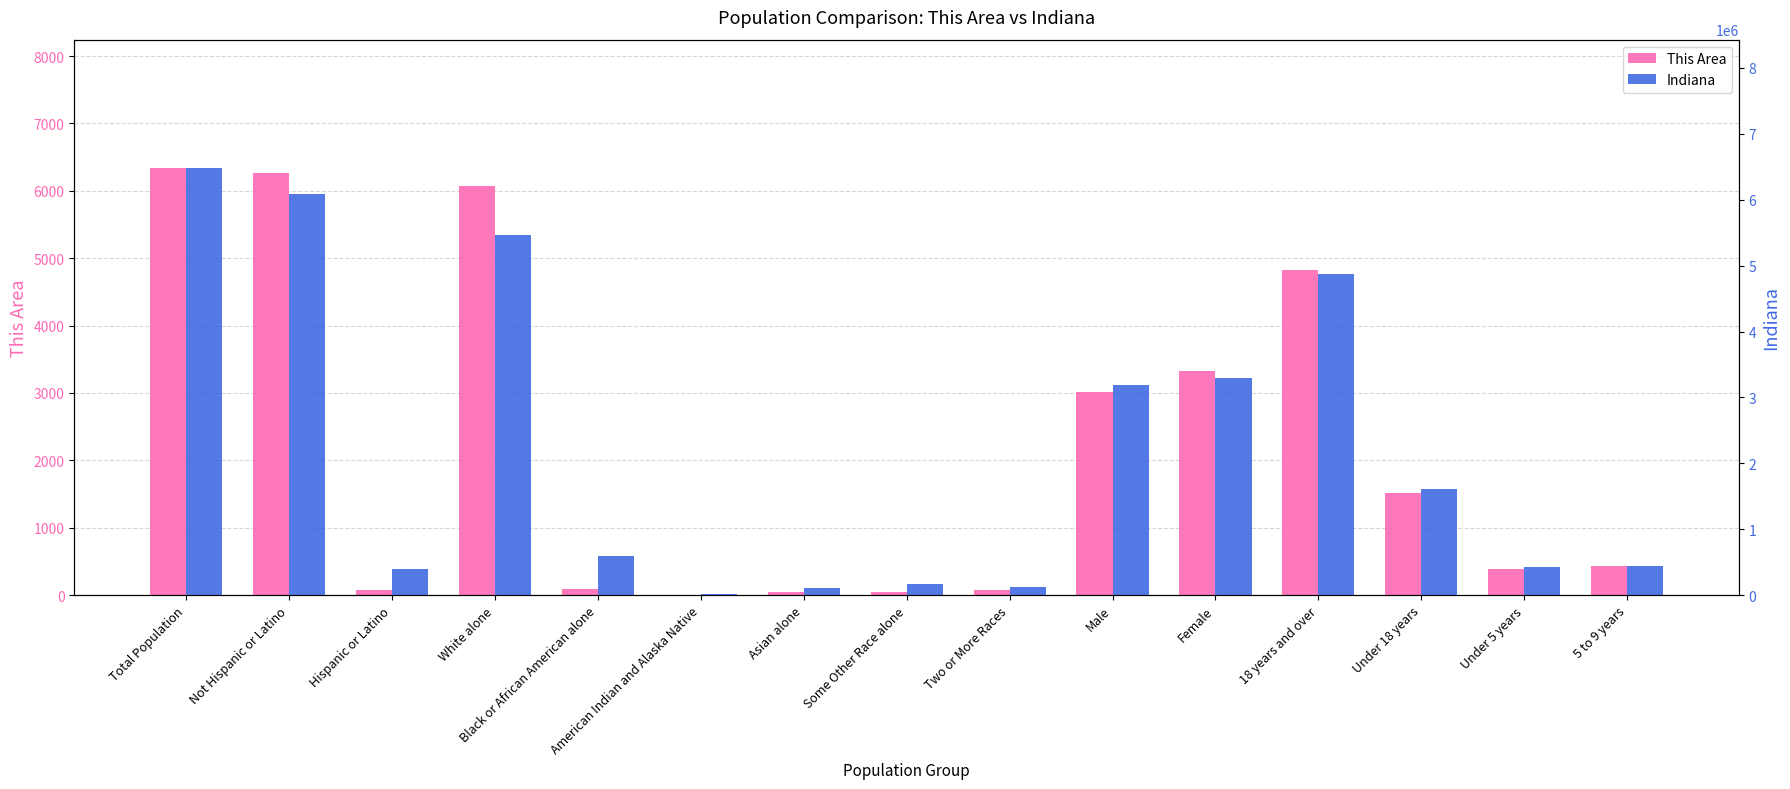

Does the chart contain any negative values?

No